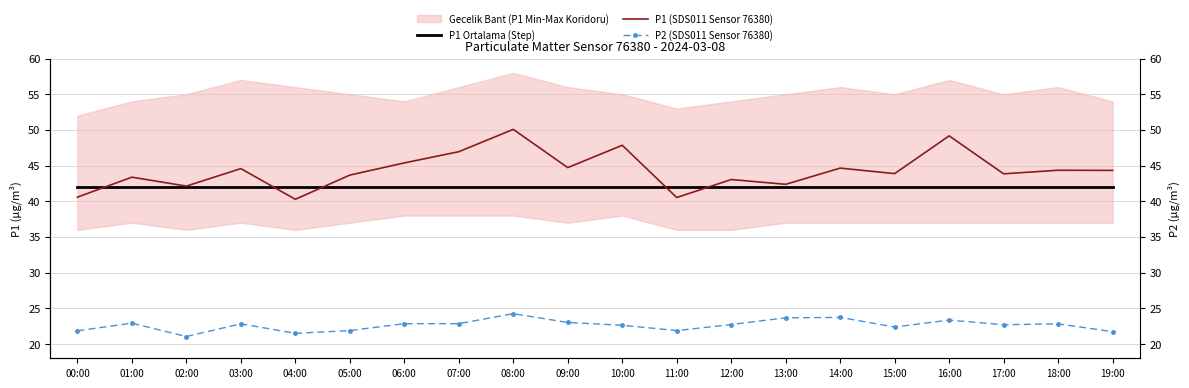

What is the value of the P2 (SDS011 Sensor 76380) point at the 3rd from the left?

21.1